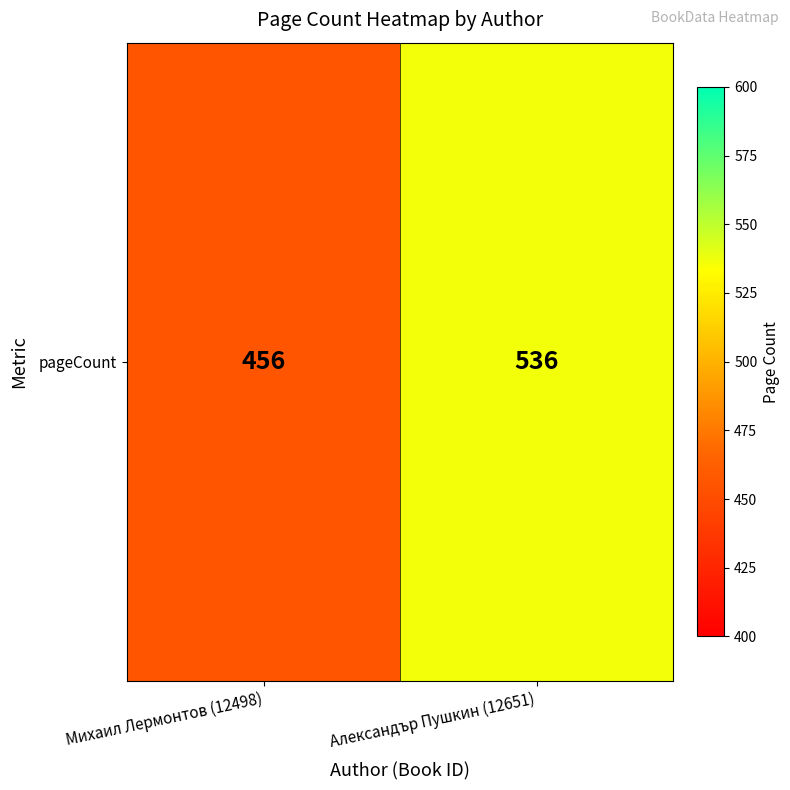

Is it true that the value at Александър Пушкин (12651) is 536?

True